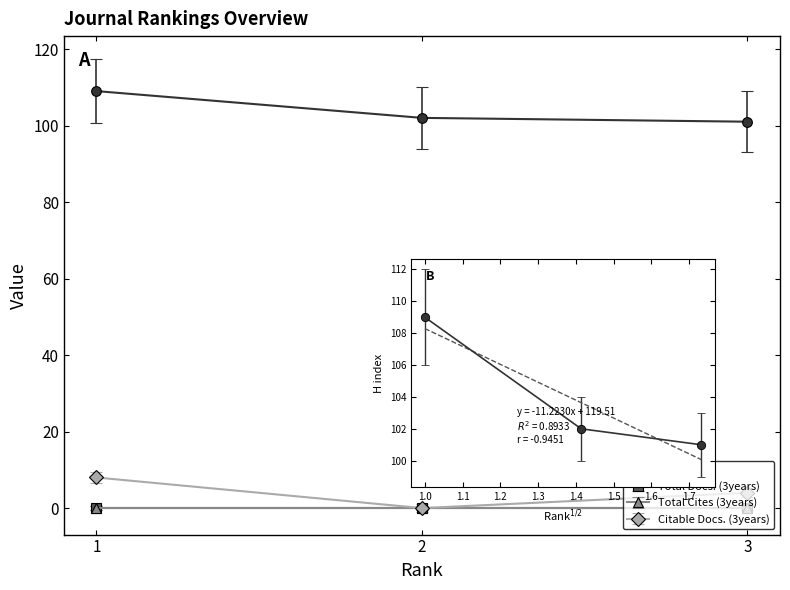

Is the value of Citable Docs. (3years) at 1 greater than the value of H index at 2?

No